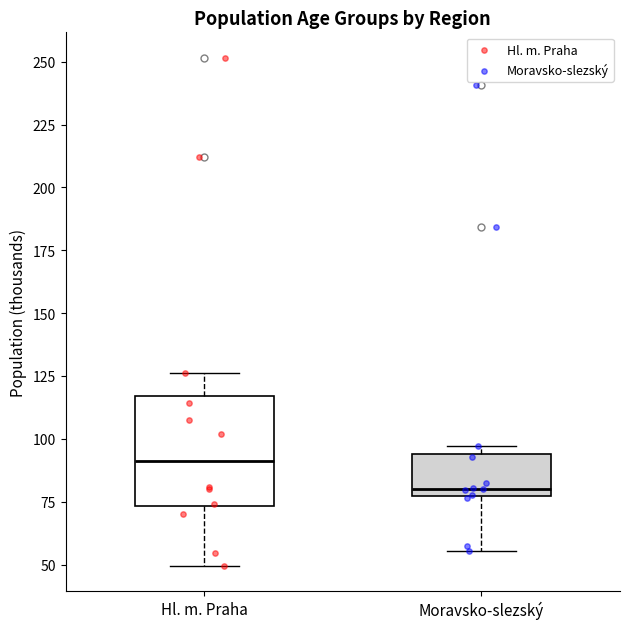

Reading left to right, read every box against the y-axis: the position of its median line, the range the box covers, and the ends of its whiskers. The values are not printed on the chart, so give them approximately, as read against the axis.

Hl. m. Praha: median 90, box 75 to 115, whiskers 50 to 125
Moravsko-slezský: median 80, box 75 to 95, whiskers 55 to 95 (just above the box's upper edge)